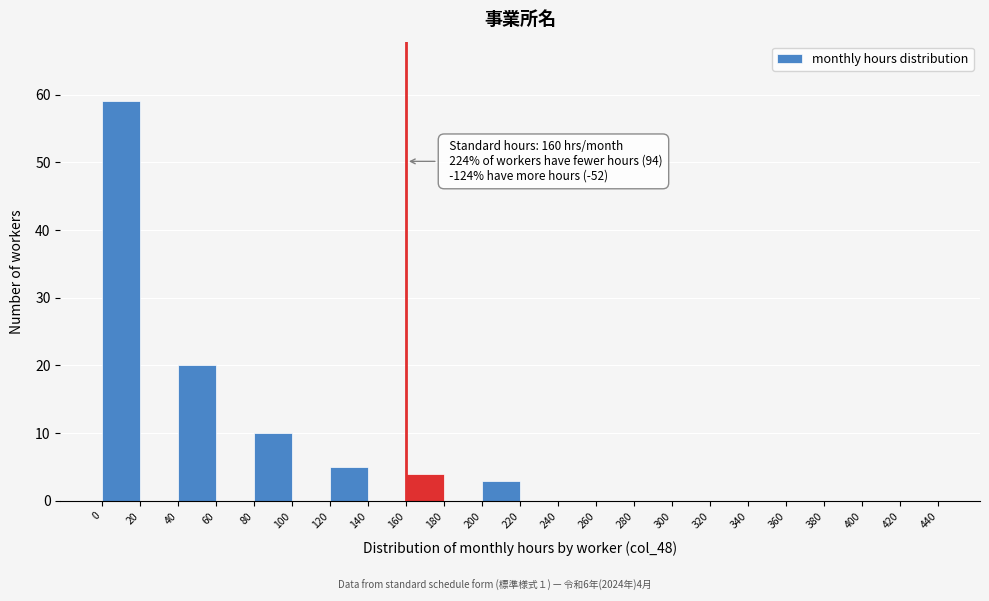

Which range on the x-axis has the tallest bar?

0 to 20